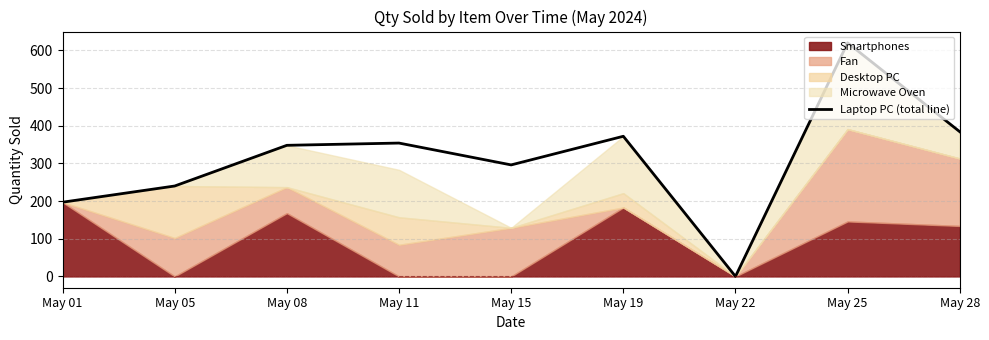

At which label does the data first exceed 348?

May 11